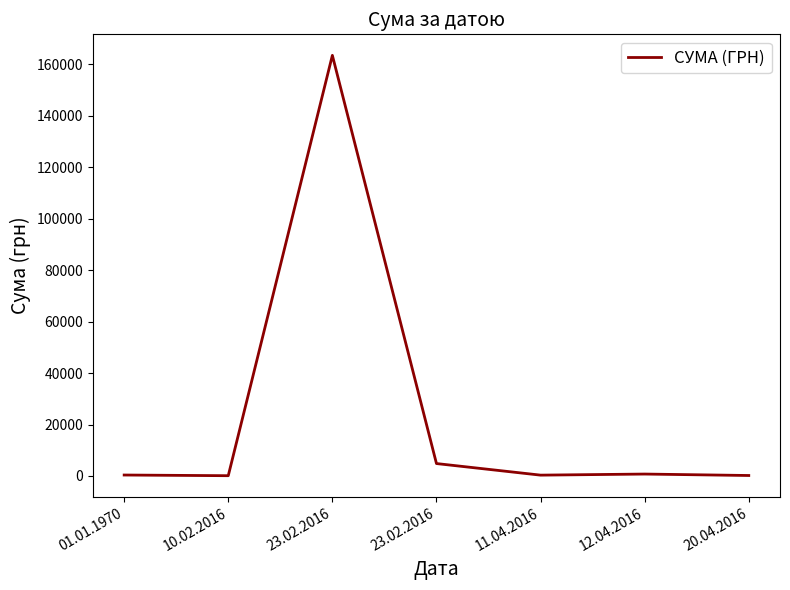

The chart shows a value of 598.0 at 01.01.1970. True or false?

False